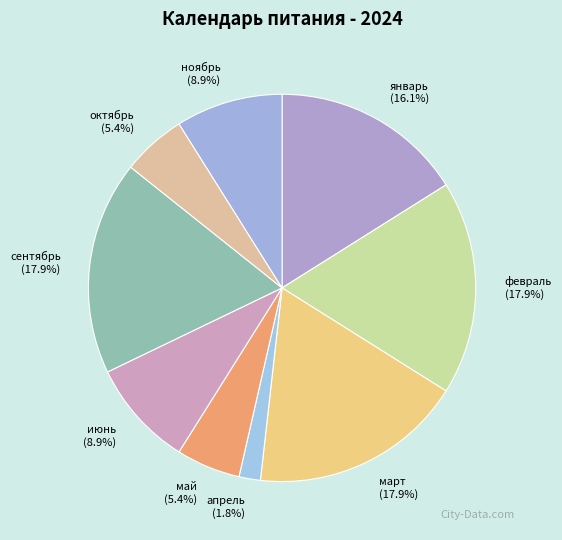

To the nearest percent, what is the combined percentage of апрель and май?

7%